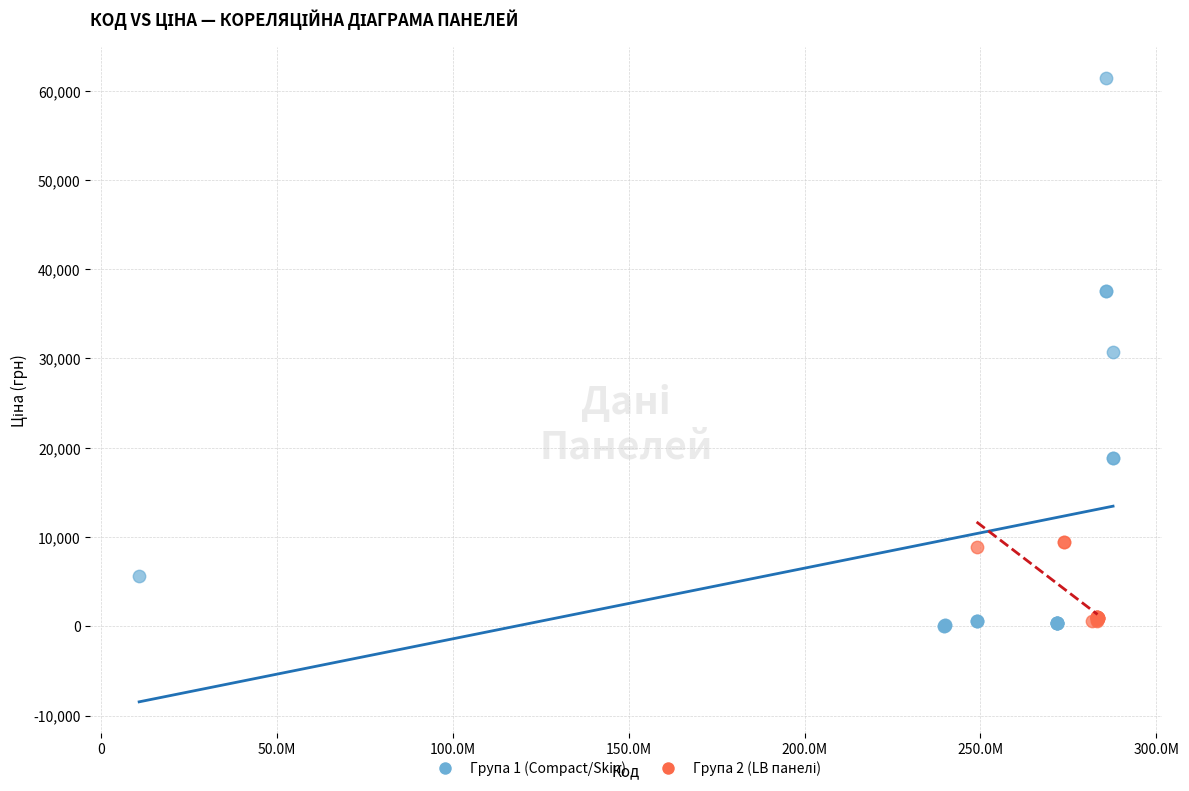

Which series reaches the maximum Y coordinate?

Група 1 (Compact/Skin)